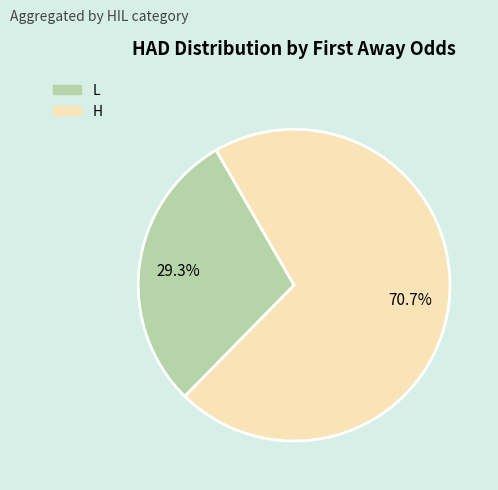

Does any single category account for the majority?

Yes